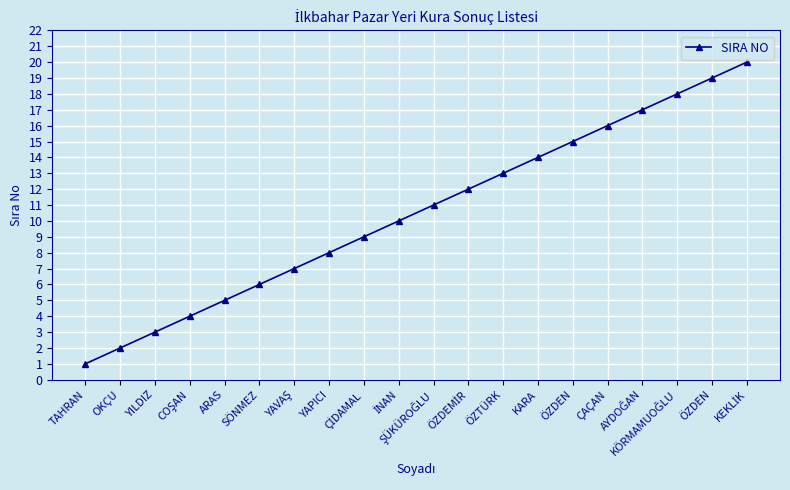

Is this an area chart (filled region under the line)?

No